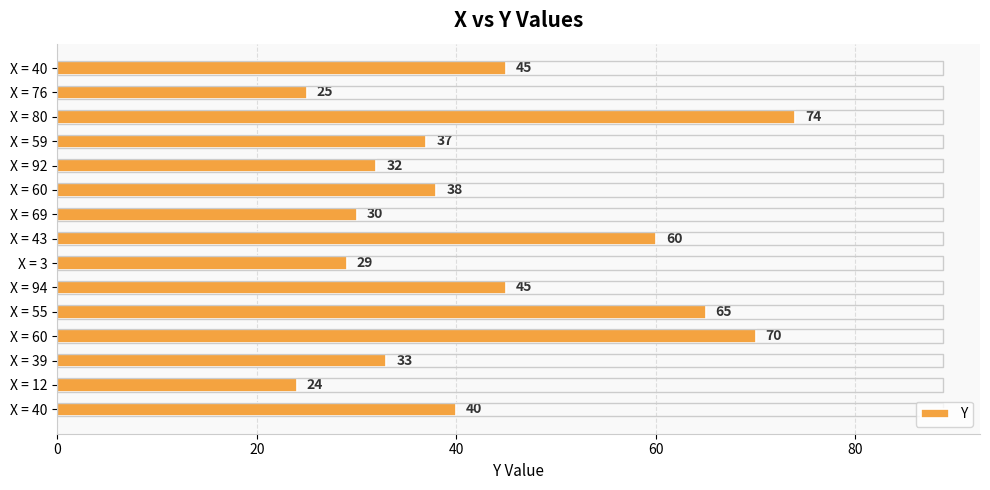

How many bars are there in total?

15